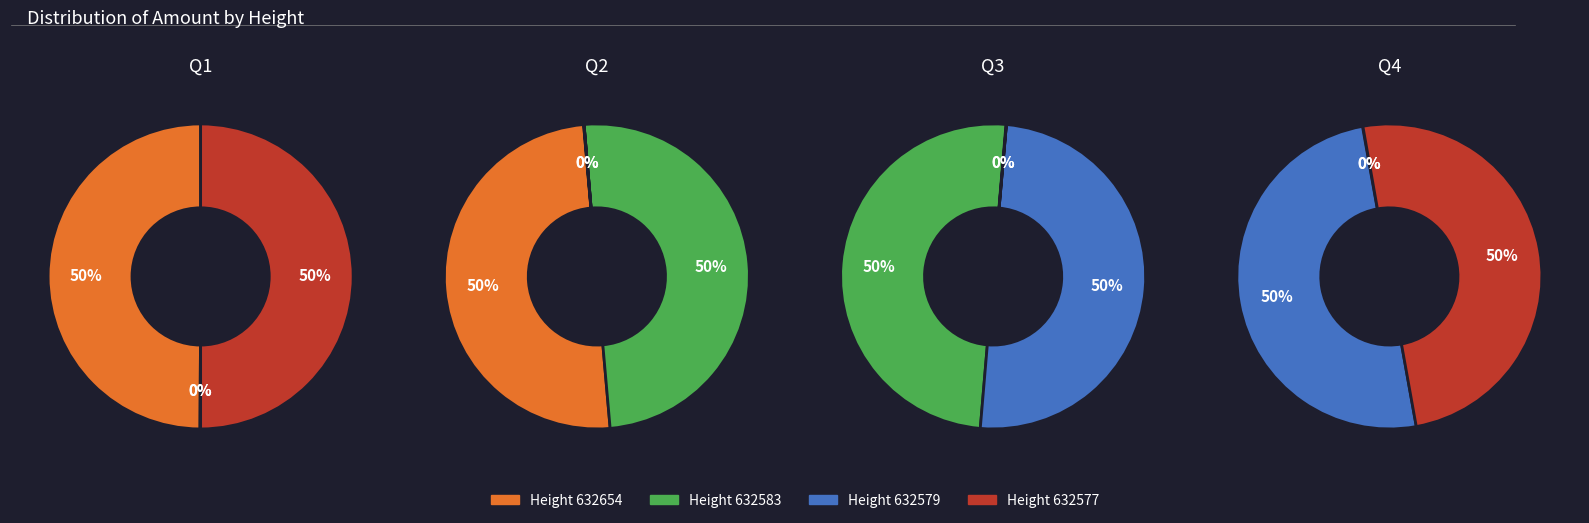

How many slices are in this pie chart?

4